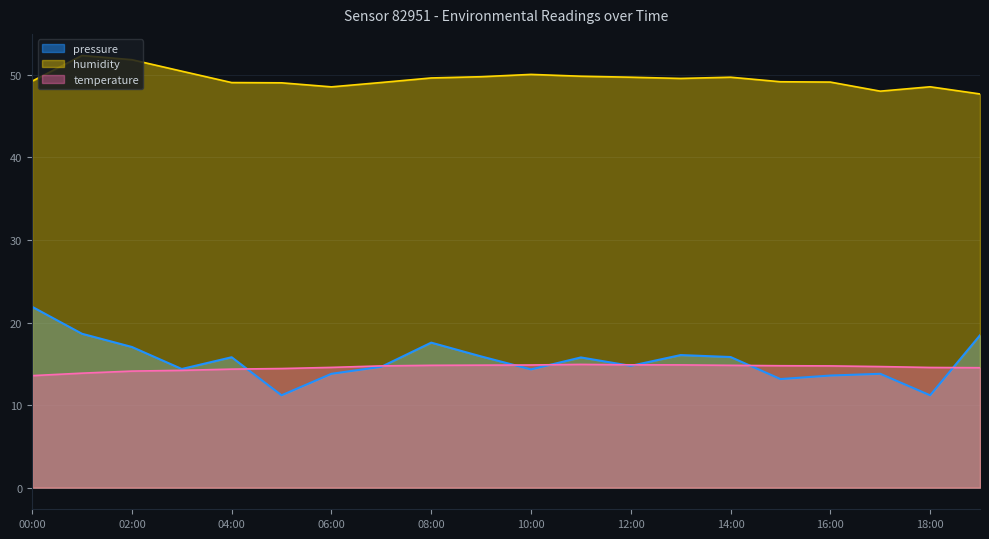

At which label does pressure reach its peak?

00:00